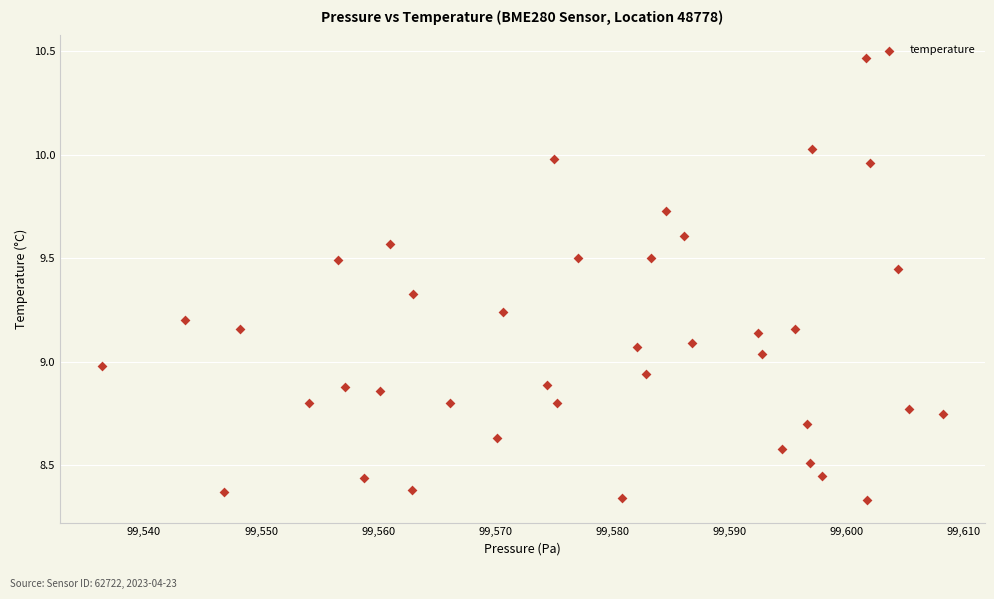

What is the range of X values (max minus min)?

71.8